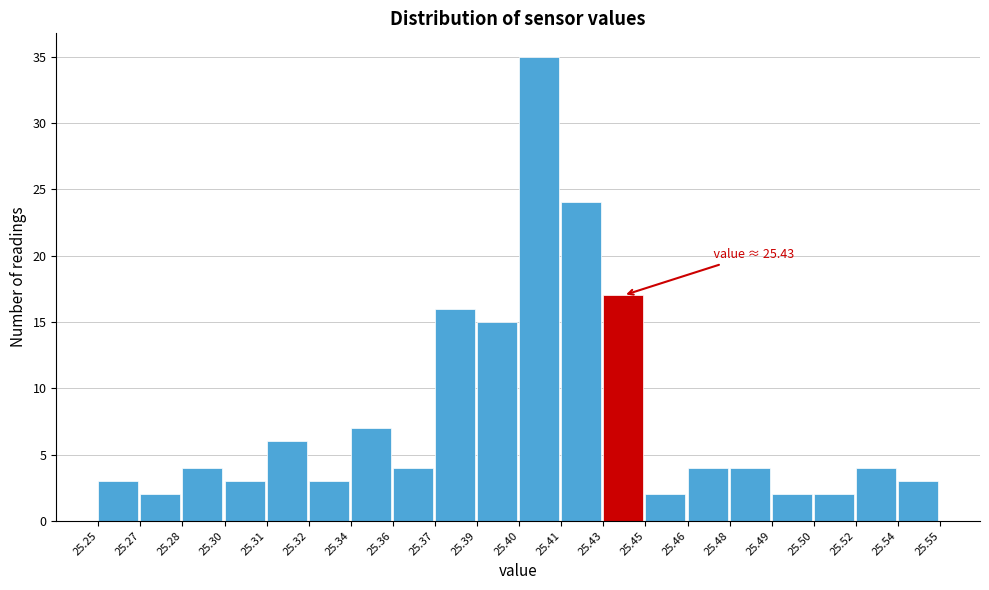

Reading left to right, transcribe all the data shown in this chart.

25.25=3	25.27=2	25.28=4	25.30=3	25.31=6	25.32=3	25.34=7	25.36=4	25.37=16	25.39=15	25.40=35	25.41=24	25.43=17	25.45=2	25.46=4	25.48=4	25.49=2	25.50=2	25.52=4	25.54=3